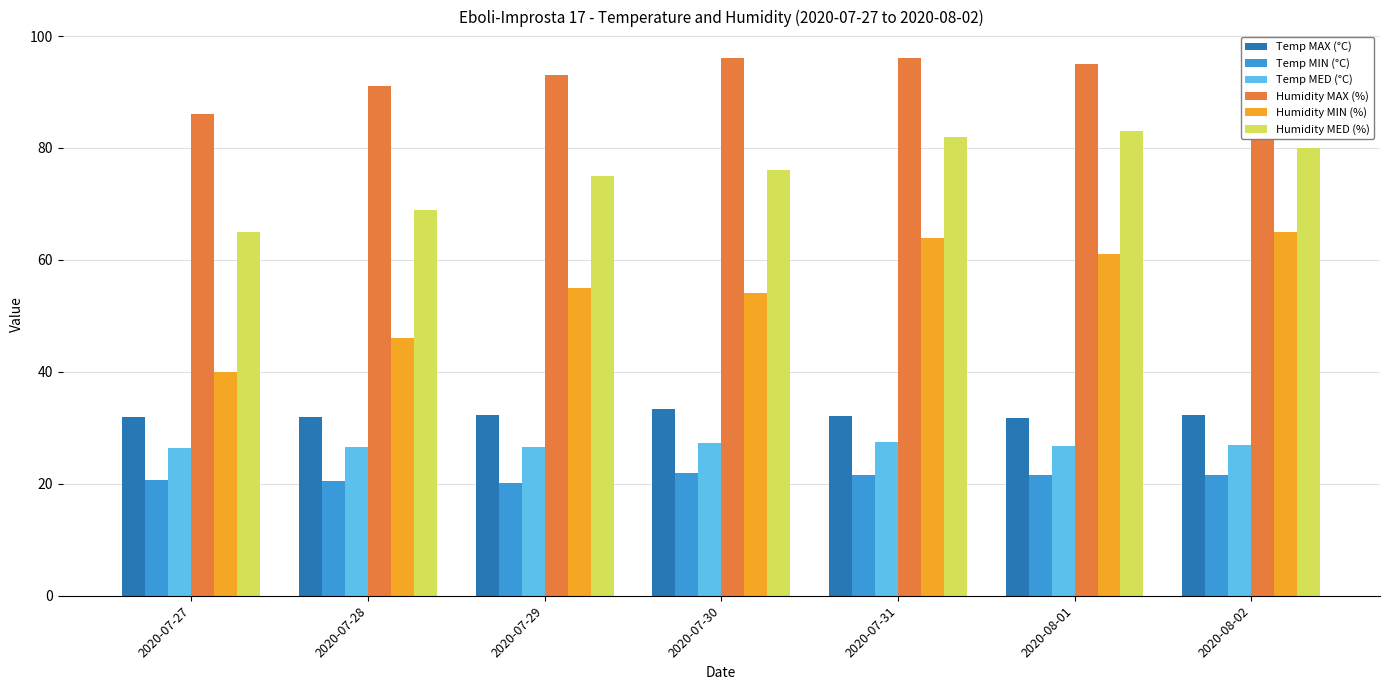

What is the average value of the Temp MIN (°C) series?

21.1